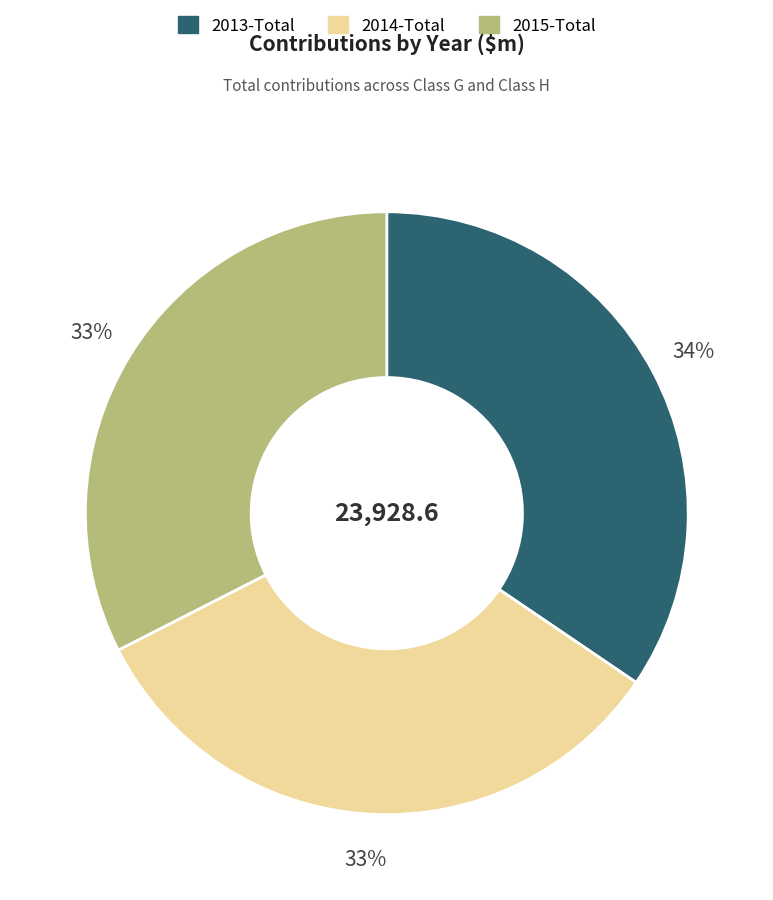

Does any single category account for the majority?

No